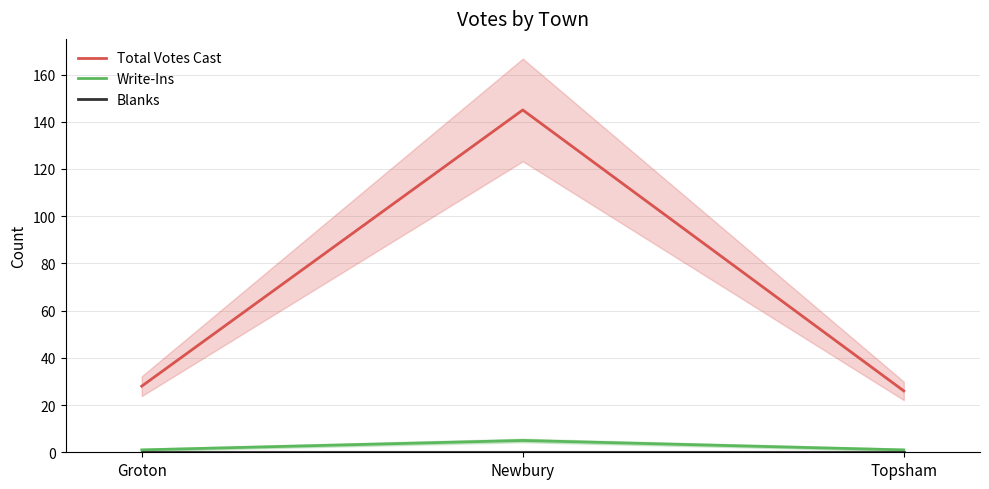

List the labels in order of Blanks value, smallest first.

Groton, Newbury, Topsham